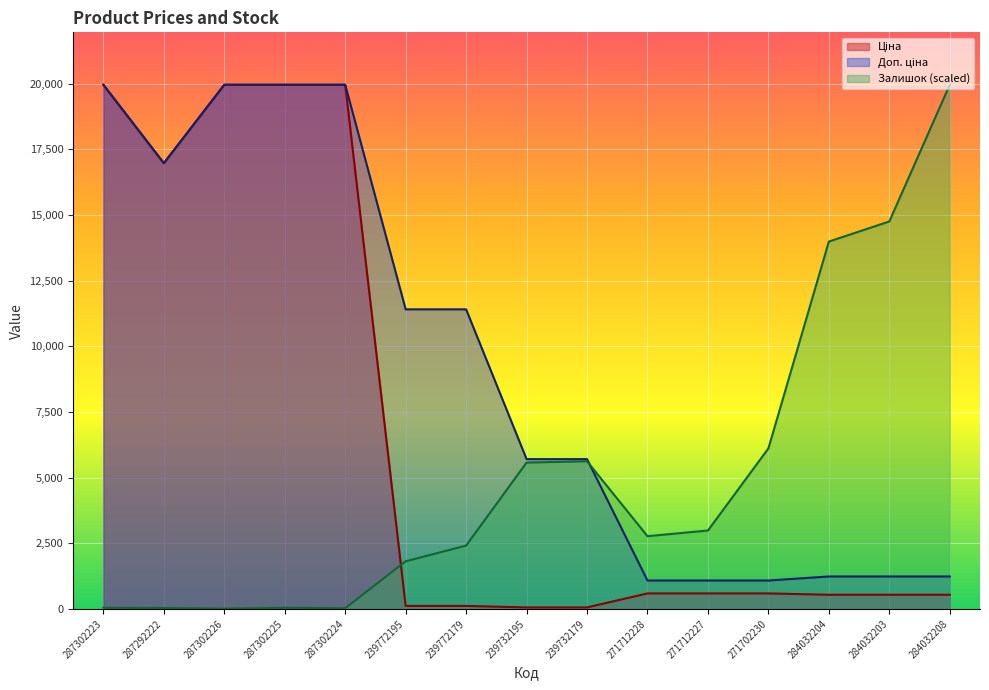

Reading right to left, what are all the values shown in this chart?

Ціна: 284032208=539.0	284032203=539.0	284032204=539.0	271702230=589.9	271712227=589.9	271712228=589.9	239732179=57.0	239732195=57.0	239772179=114.1	239772195=114.1	287302224=19964.2	287302225=19964.2	287302226=19964.2	287292222=16976.3	287302223=19964.2
Доп. ціна: 284032208=1235.4	284032203=1235.4	284032204=1235.4	271702230=1081.7	271712227=1081.7	271712228=1081.7	239732179=5705.0	239732195=5705.0	239772179=11410.0	239772195=11410.0	287302224=19964.2	287302225=19964.2	287302226=19964.2	287292222=16976.3	287302223=19964.2
Залишок: 284032208=19964.2	284032203=14756.8	284032204=13991.6	271702230=6114.0	271712227=2986.3	271712228=2770.0	239732179=5623.2	239732195=5573.3	239772179=2412.3	239772195=1813.4	287302224=25.0	287302225=41.6	287302226=8.3	287292222=33.3	287302223=41.6